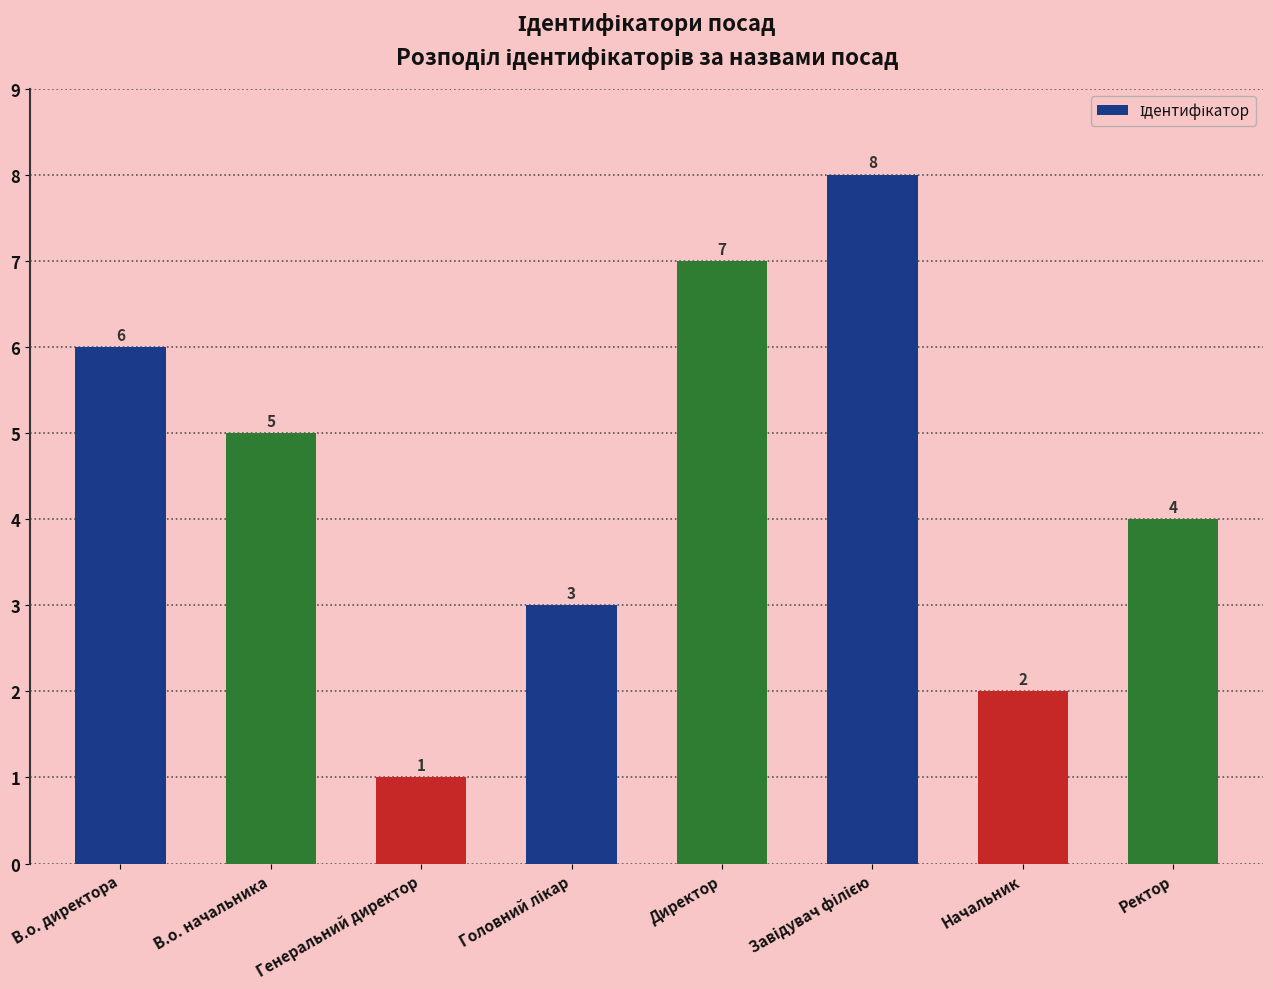

Which label corresponds to the smallest value in the chart?

Генеральний директор